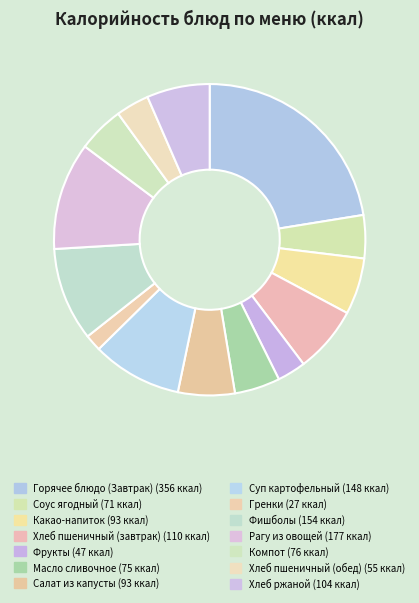

Rank the categories by value from highest to lowest.

Горячее блюдо (Завтрак), Рагу из овощей, Фишболы, Суп картофельный, Хлеб пшеничный (завтрак), Хлеб ржаной, Салат из капусты, Какао-напиток, Компот, Масло сливочное, Соус ягодный, Хлеб пшеничный (обед), Фрукты, Гренки